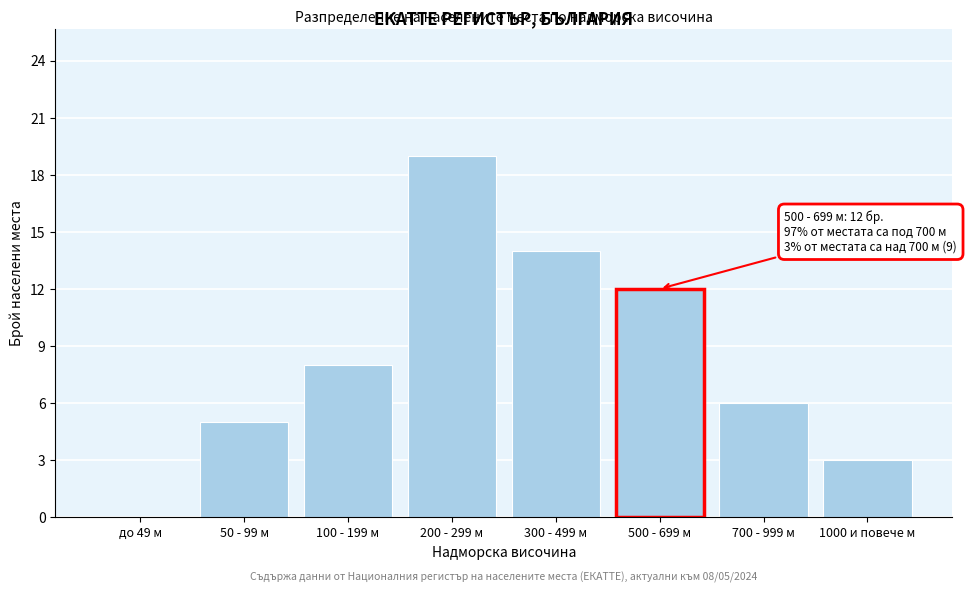

Reading right to left, what are all the values shown in this chart?

1000 и повече м=3	700 - 999 м=6	500 - 699 м=12	300 - 499 м=14	200 - 299 м=19	100 - 199 м=8	50 - 99 м=5	до 49 м=0